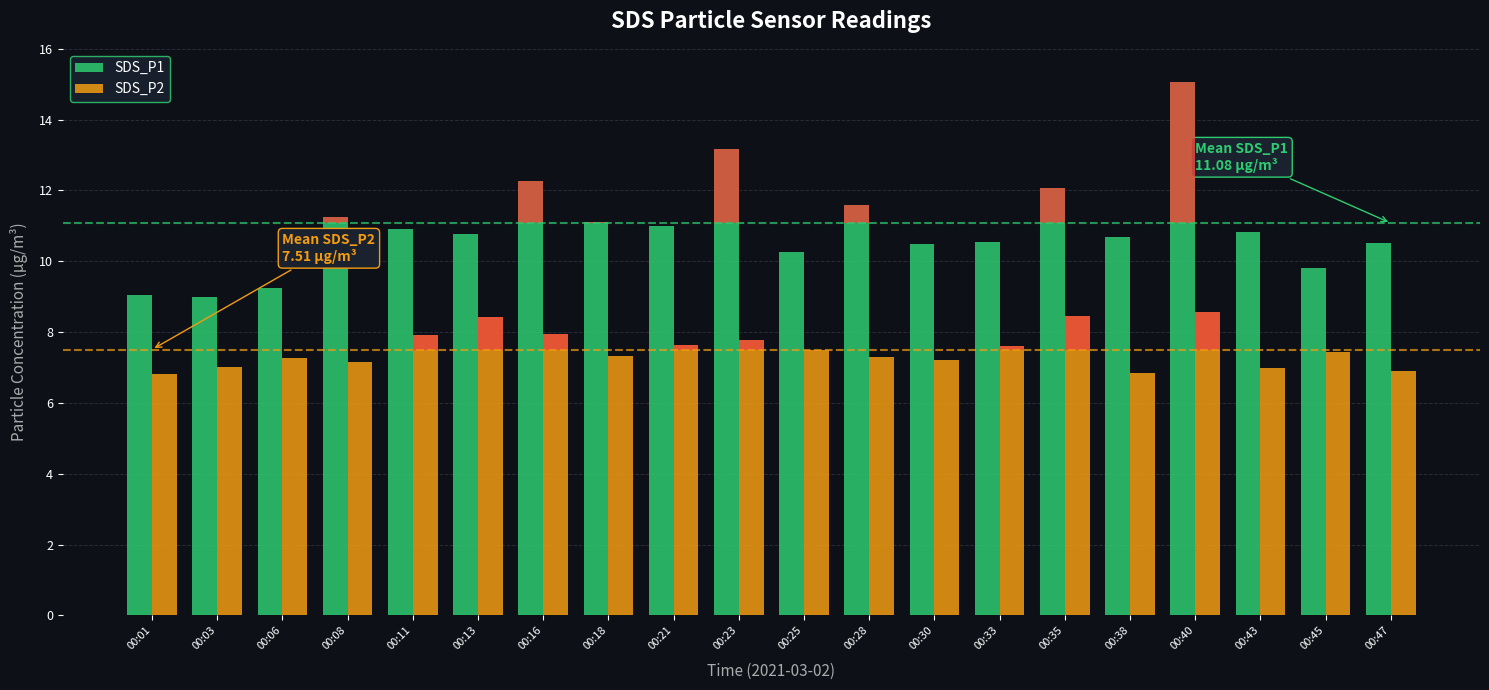

What are all the series names shown in the legend?

SDS_P1, SDS_P2